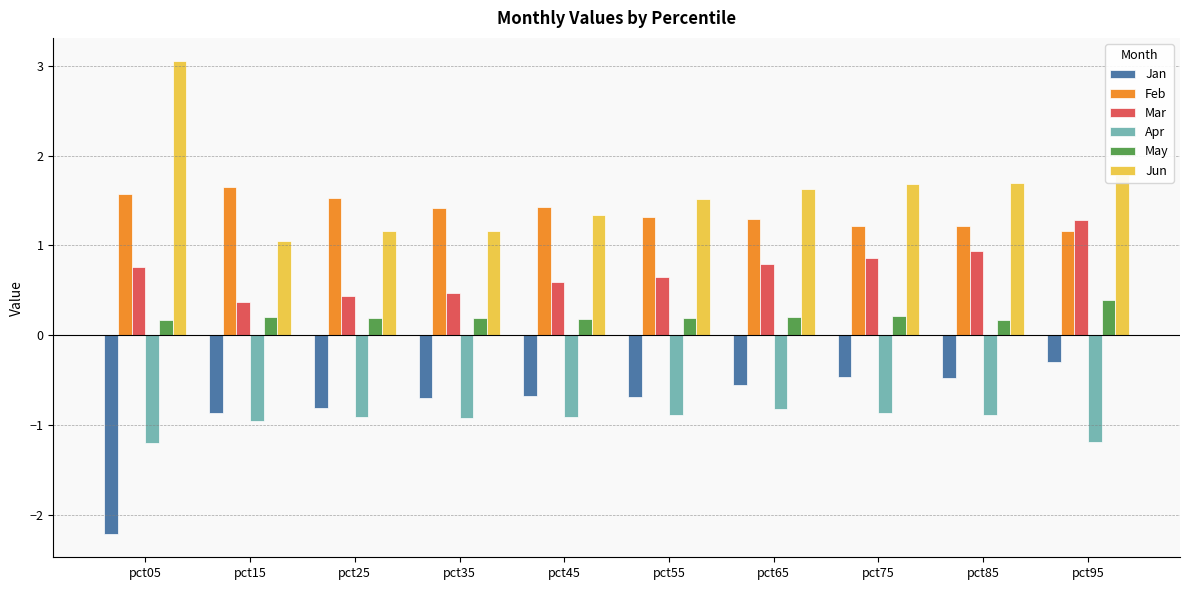

What is the sum of all May values?

2.1